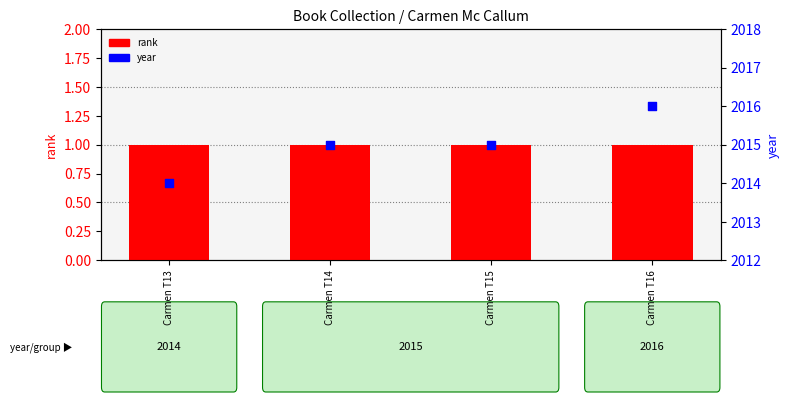

Which series has the largest total across all categories?

year